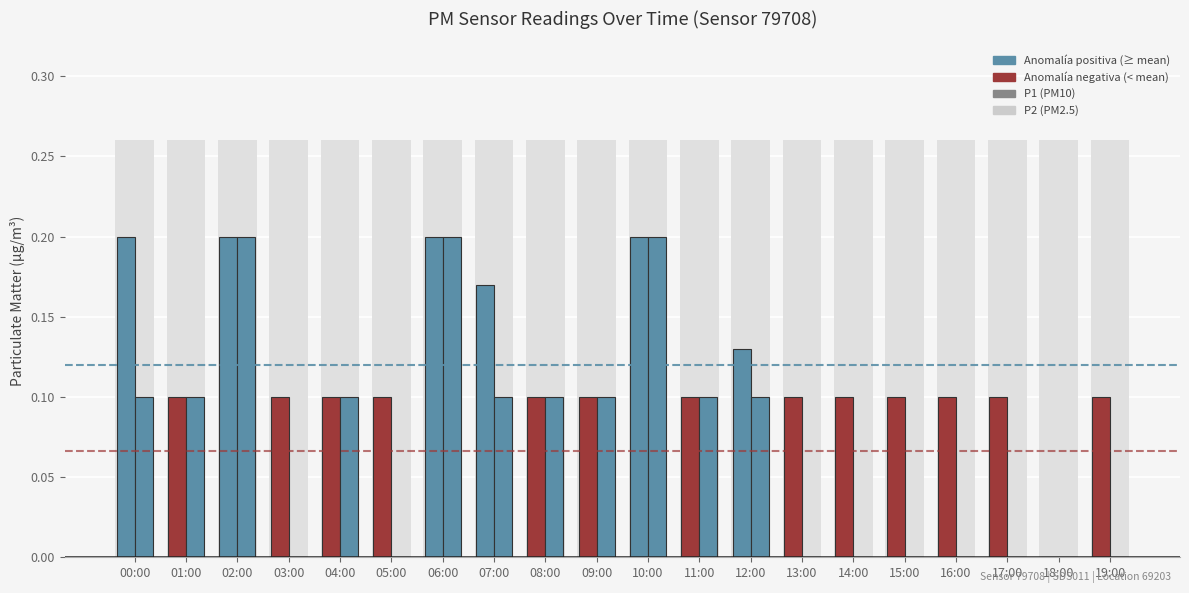

What is the average value of the P2 series?

0.1